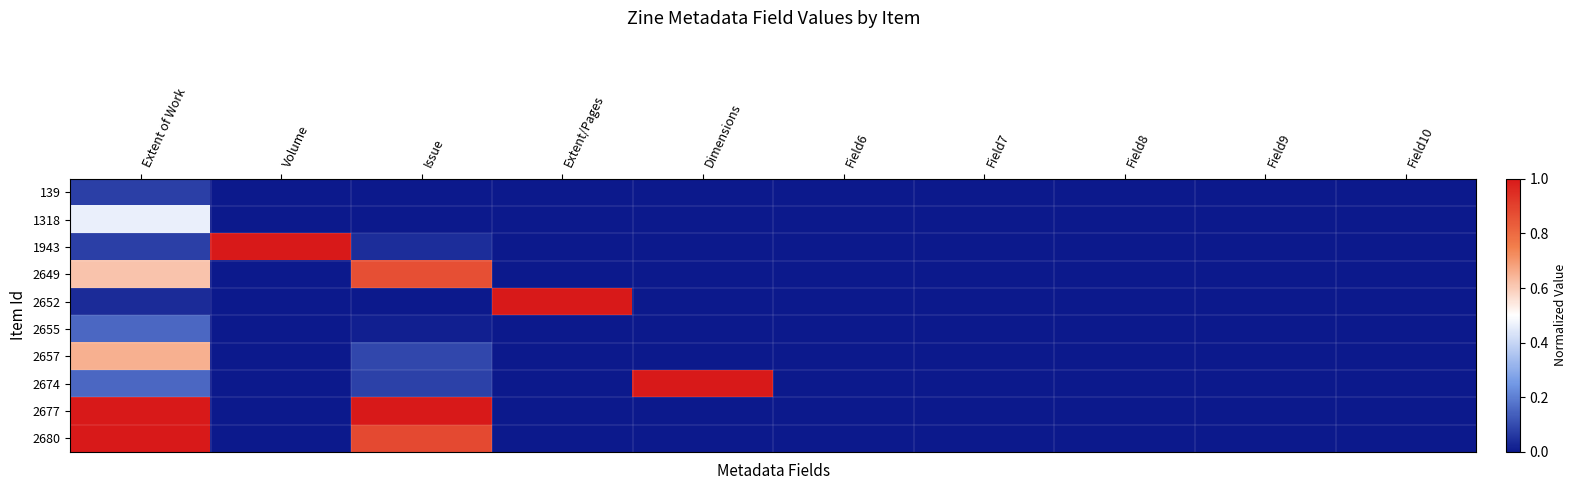

How many data points does each series have?

10